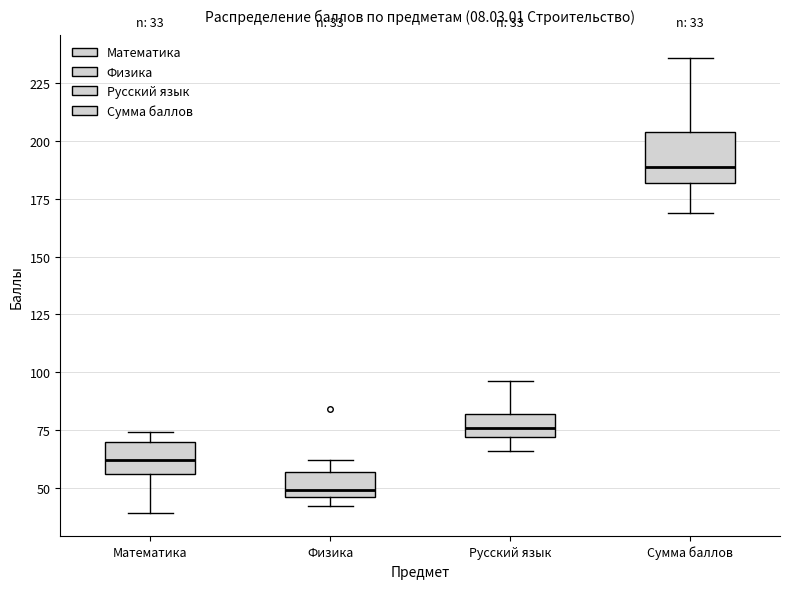

Which box is the tallest, from its lower edge to its upper edge?

Сумма баллов